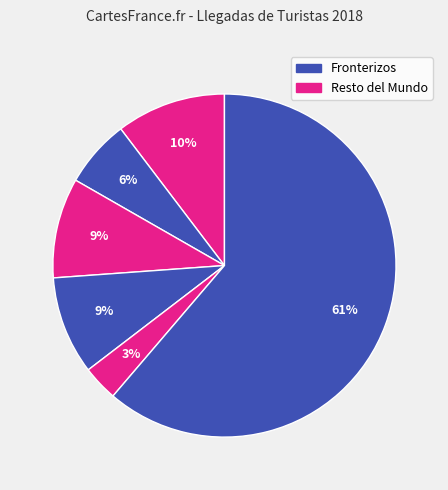

How many slices are in this pie chart?

6